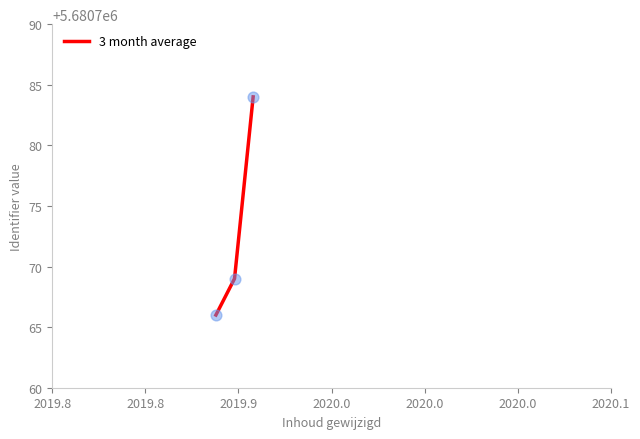

What is the smallest value displayed?

5680766